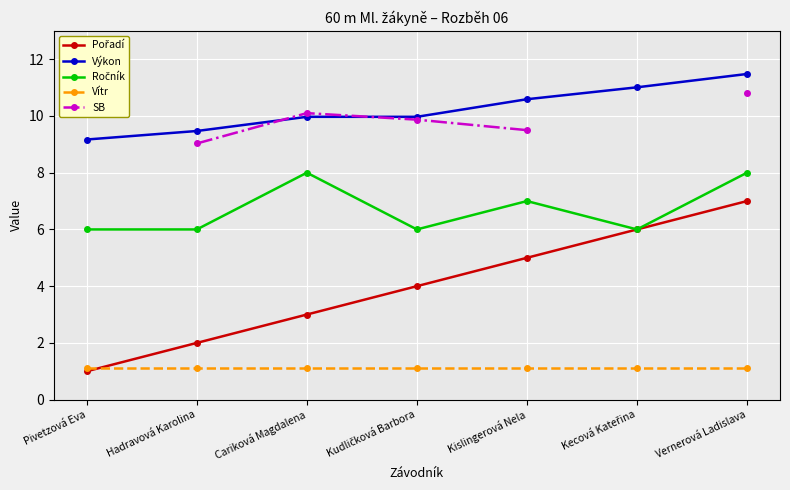

Where is Výkon nearest to the value 10?

Cariková Magdalena